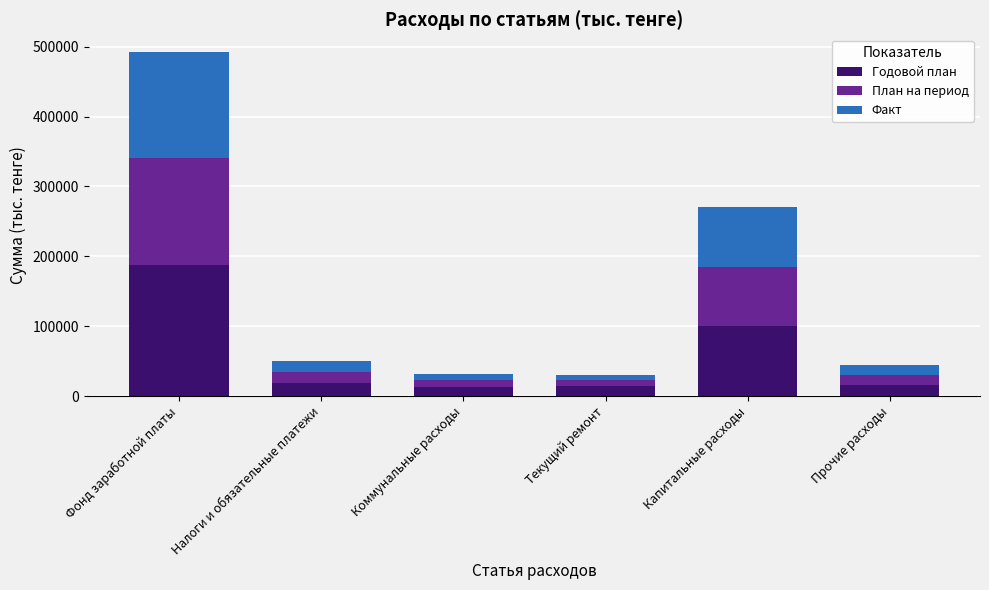

What is the difference between the Годовой план values at Прочие расходы and Текущий ремонт?

851.8